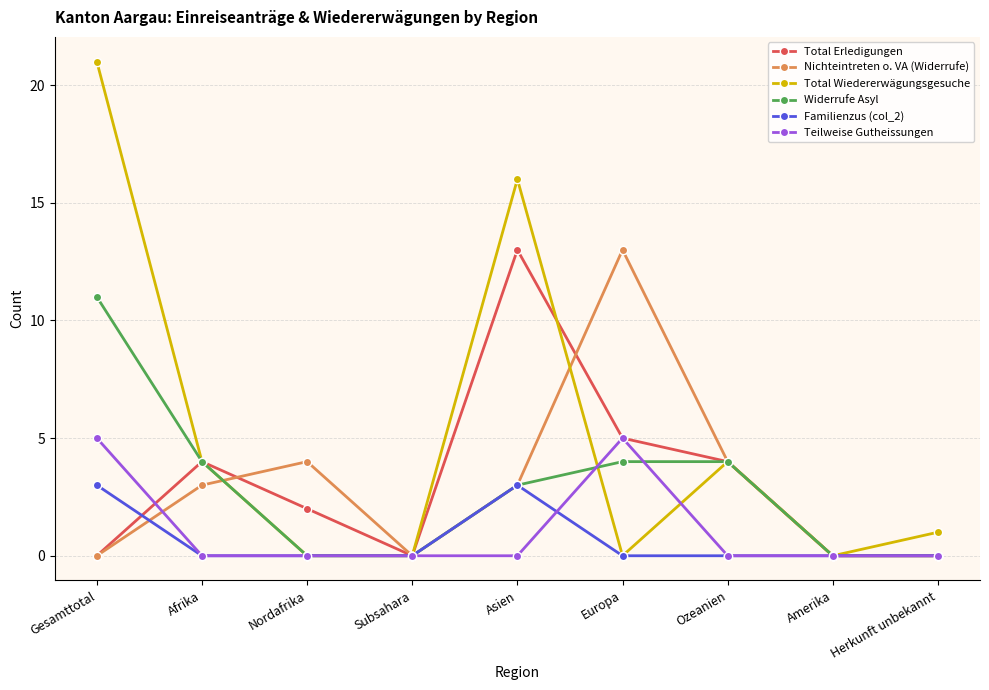

What is the total value across all series at Europa?

27